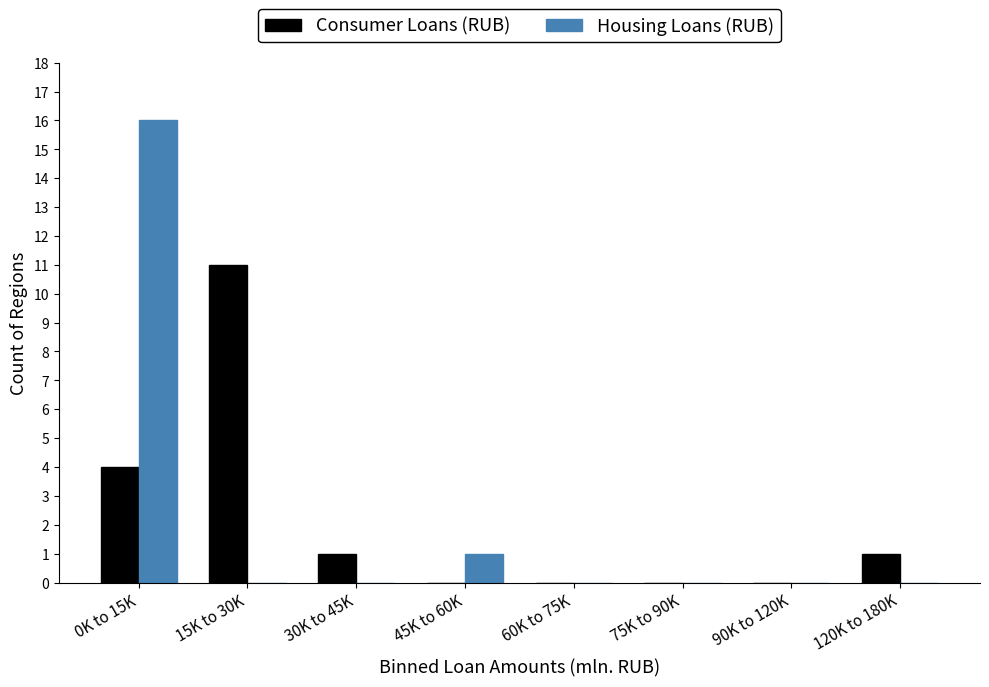

Reading right to left, extract all data points from this chart.

Consumer Loans (RUB): 120K to 180K=1	90K to 120K=0	75K to 90K=0	60K to 75K=0	45K to 60K=0	30K to 45K=1	15K to 30K=11	0K to 15K=4
Housing Loans (RUB): 120K to 180K=0	90K to 120K=0	75K to 90K=0	60K to 75K=0	45K to 60K=1	30K to 45K=0	15K to 30K=0	0K to 15K=16